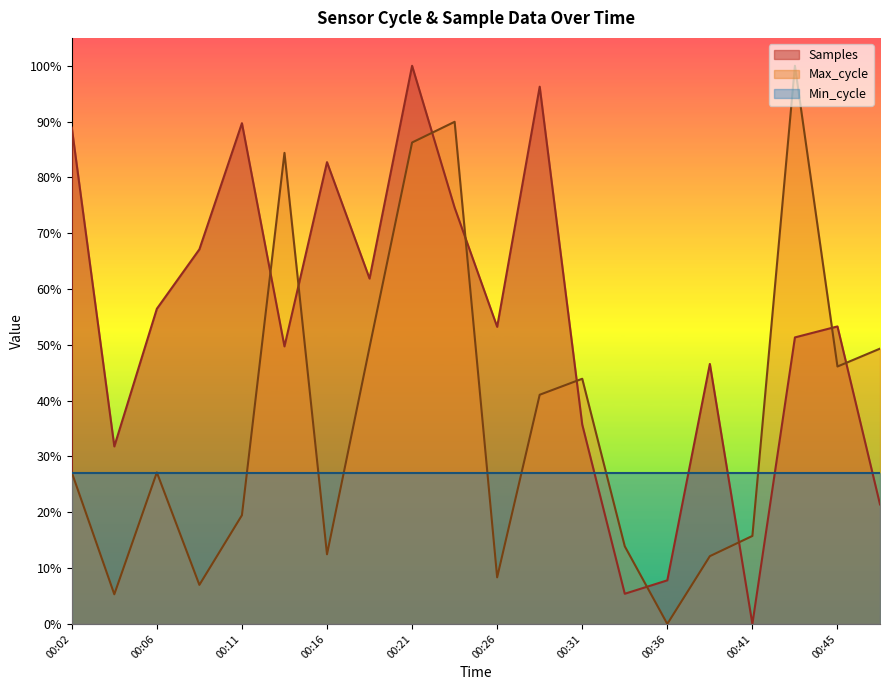

At which category does the chart reach its peak across all series?

00:21